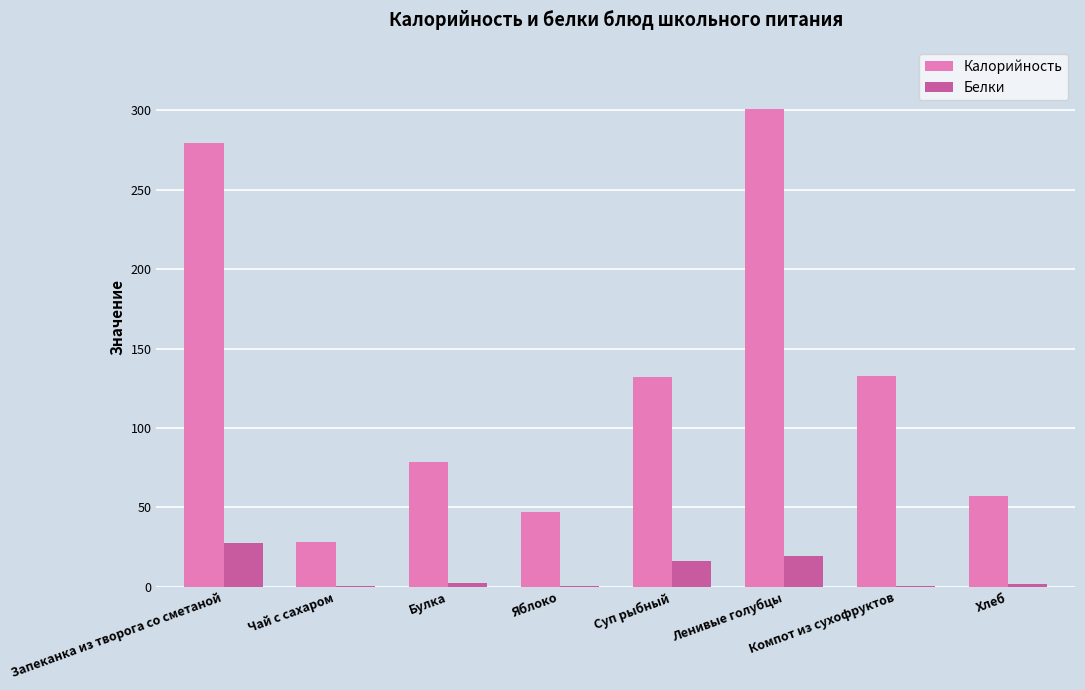

What is the highest value of the Калорийность series?

301.1